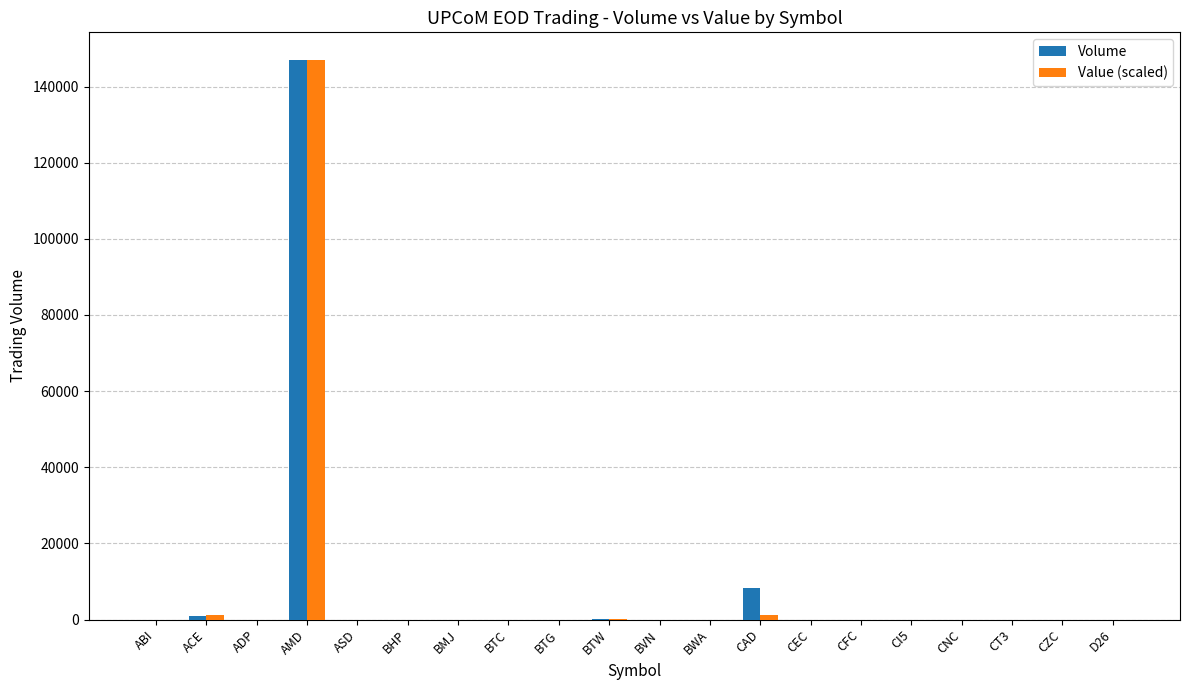

The value of Volume at CNC is -86293.1. True or false?

False